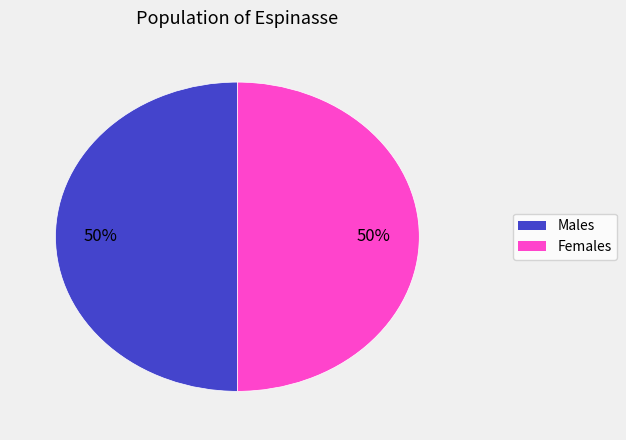

To the nearest percent, what is the average slice percentage?

50%